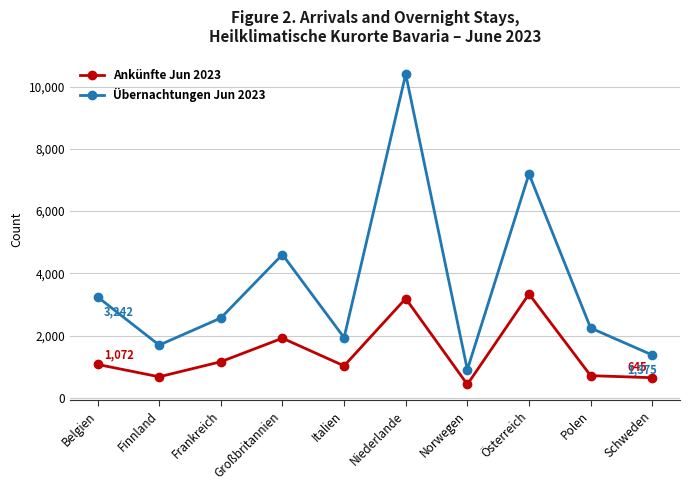

What is the maximum value shown in the chart?

10401